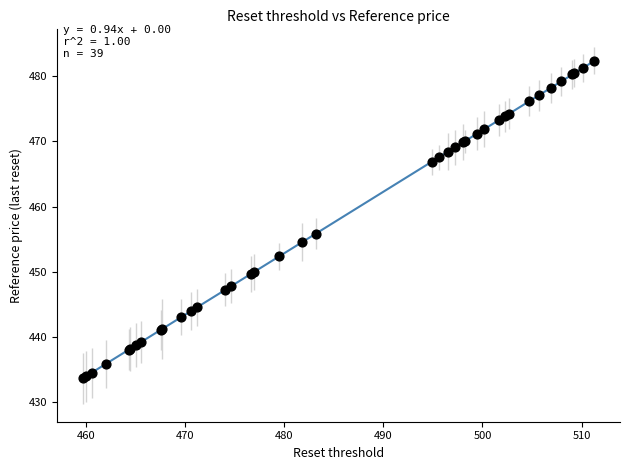

What Y value in the scatter plot is closest to 458?

455.9